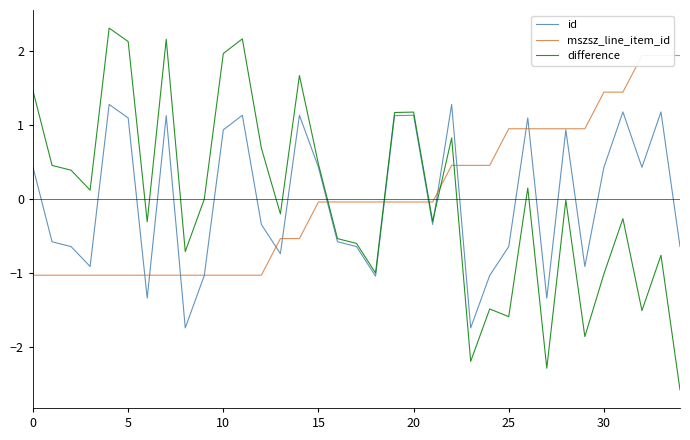

What is the lowest value of the difference series?

-2.6